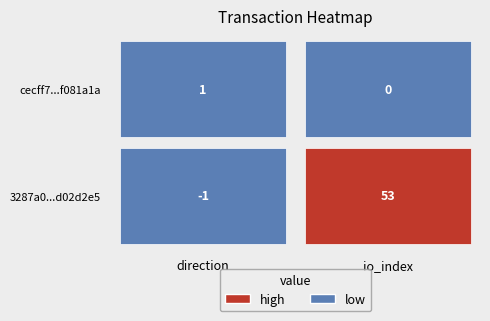

What is the approximate value of cecff7b7a0a03c0ebfd0c93e3039da02f081a1a at 0?

1